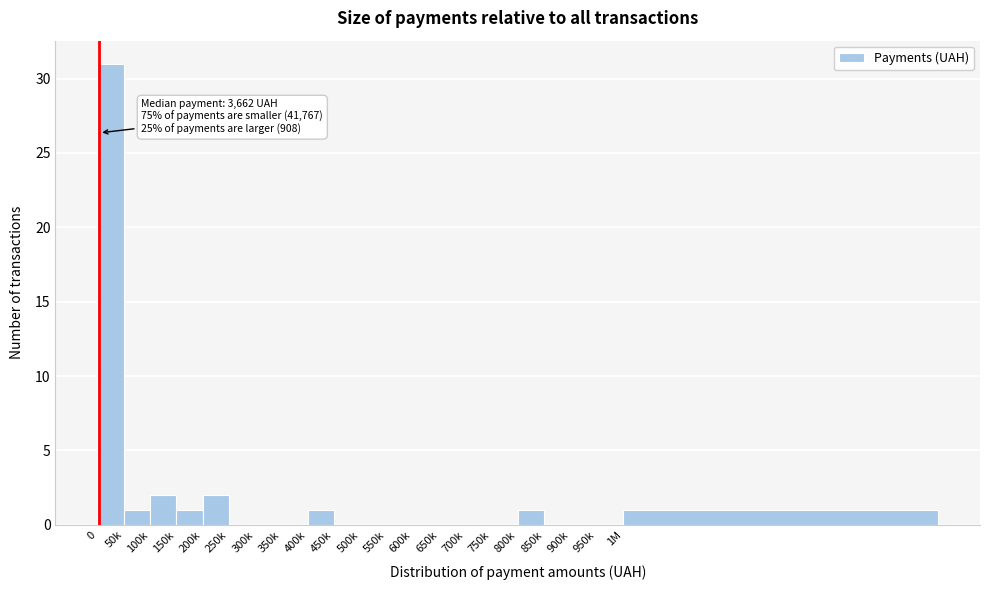

Reading left to right, list all the values displayed in this chart.

0=31	50k=1	100k=2	150k=1	200k=2	250k=0	300k=0	350k=0	400k=1	450k=0	500k=0	550k=0	600k=0	650k=0	700k=0	750k=0	800k=1	850k=0	900k=0	950k=0	1M=1